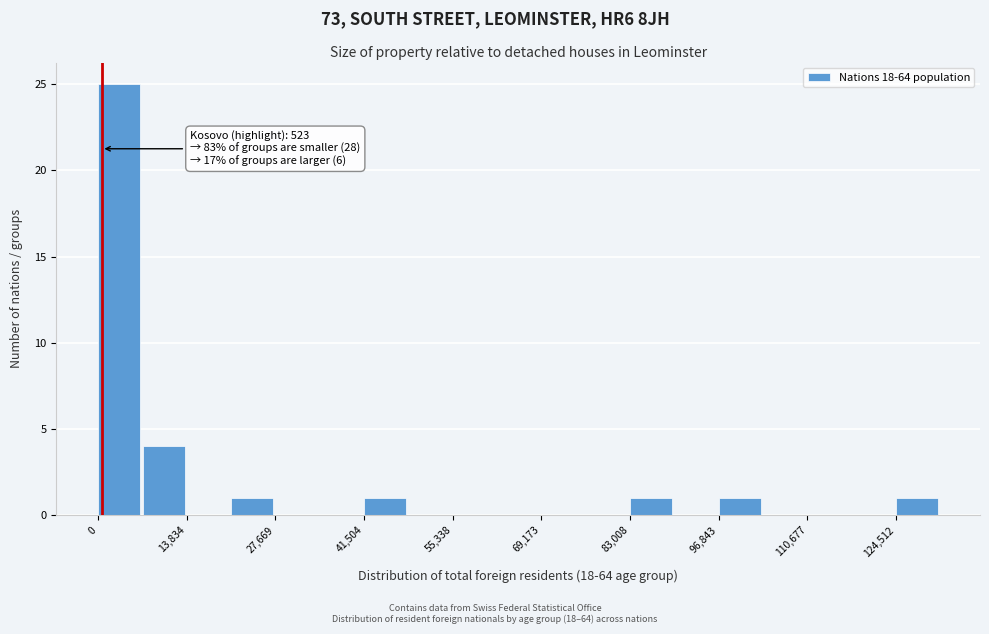

Read against the x-axis, roughly where is the centre of the tallest bar?

4000